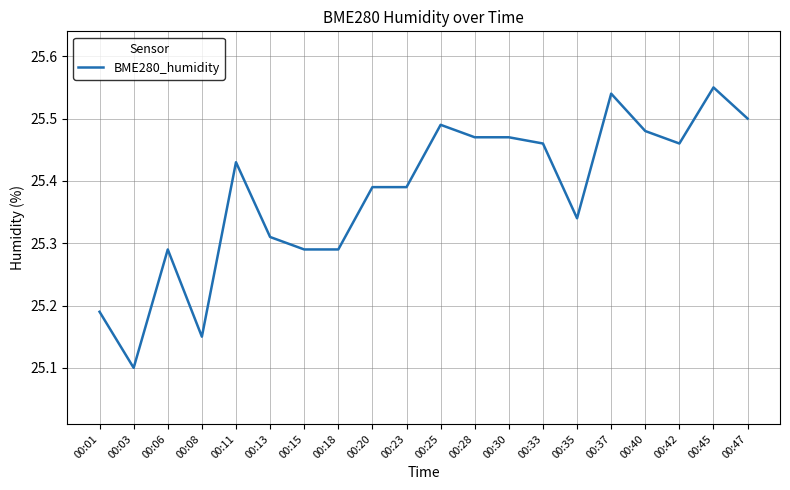

The value at 00:20 is 37.6. True or false?

False